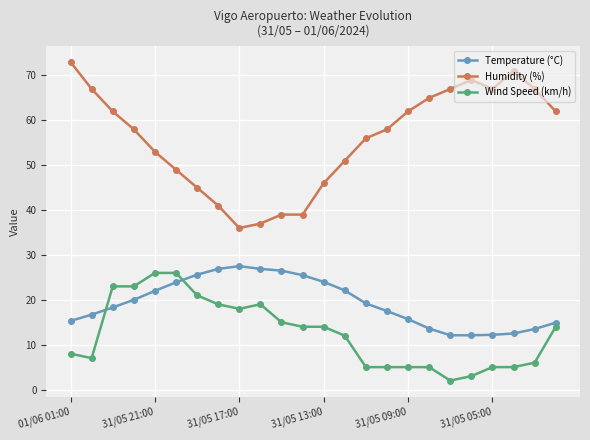

Which series has the largest range (max minus min)?

Humidity (%)